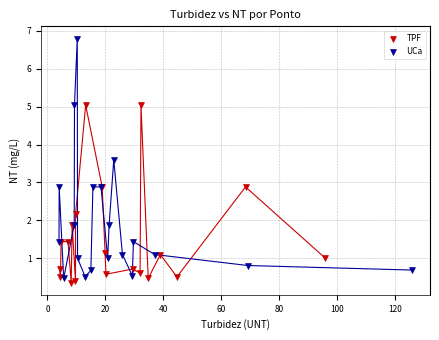

Which series contains the highest Y value?

UCa